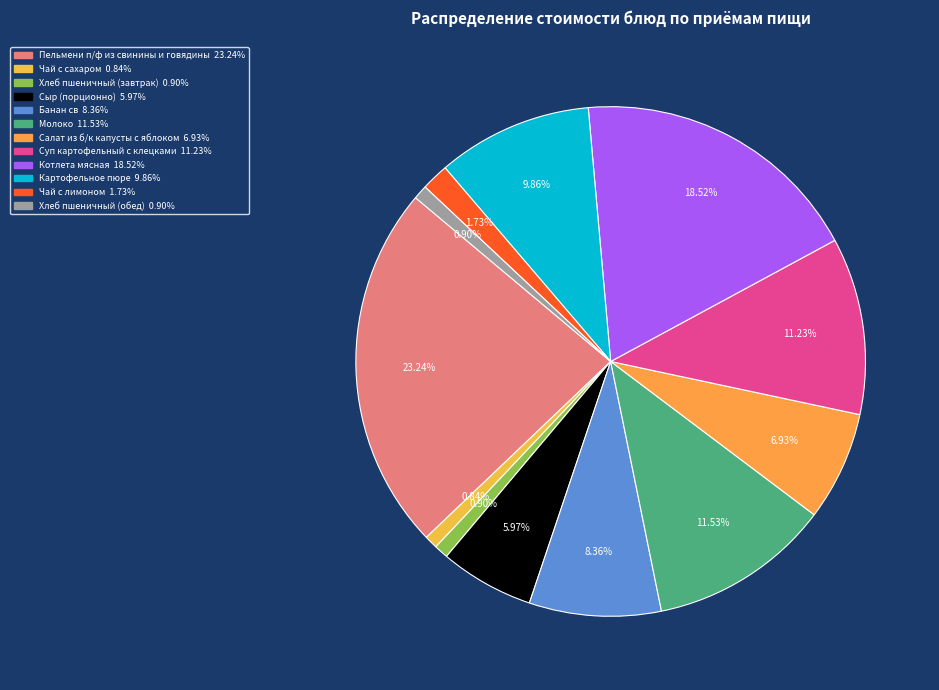

The Чай с сахаром slice represents 1% of the pie. True or false?

True